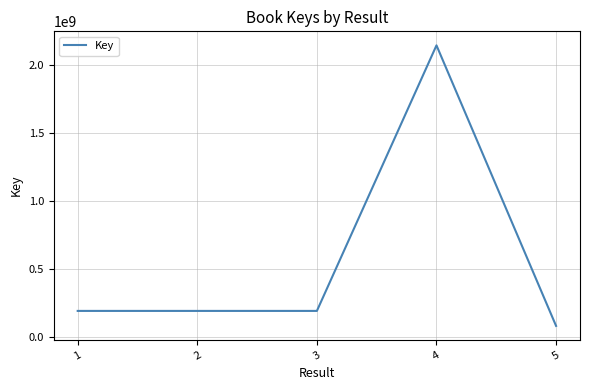

Does the chart have visible grid lines?

Yes